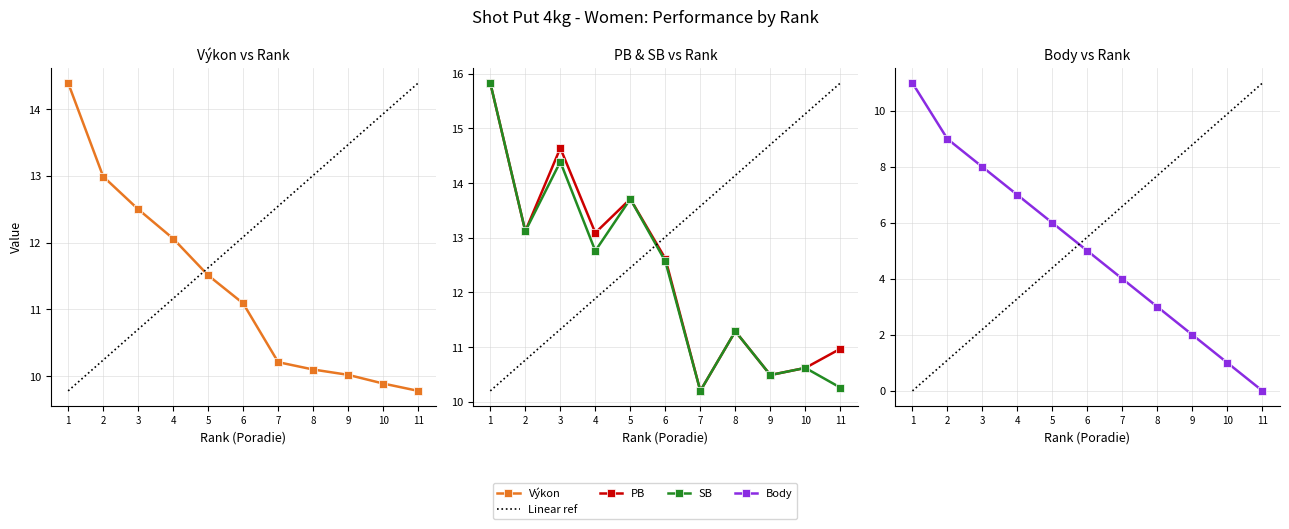

Is this an area chart (filled region under the line)?

No